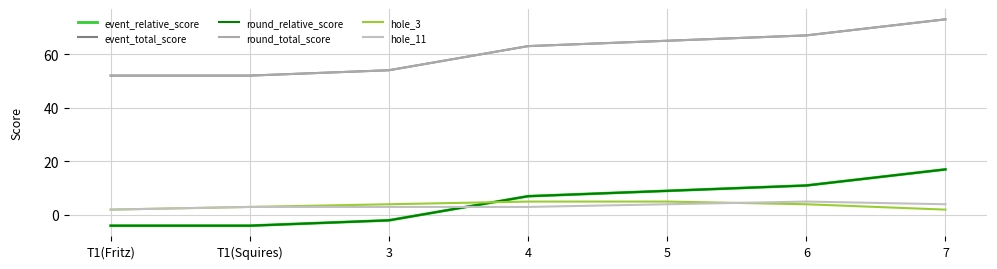

Does the chart display data point markers on the line(s)?

No